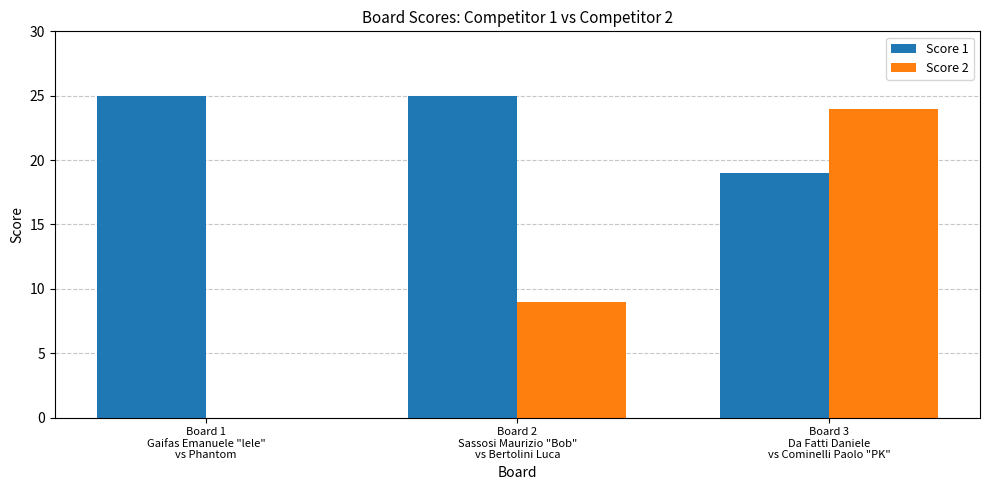

What value does the Score 1 series have at Board 3
Da Fatti Daniele
vs Cominelli Paolo "PK"?

19